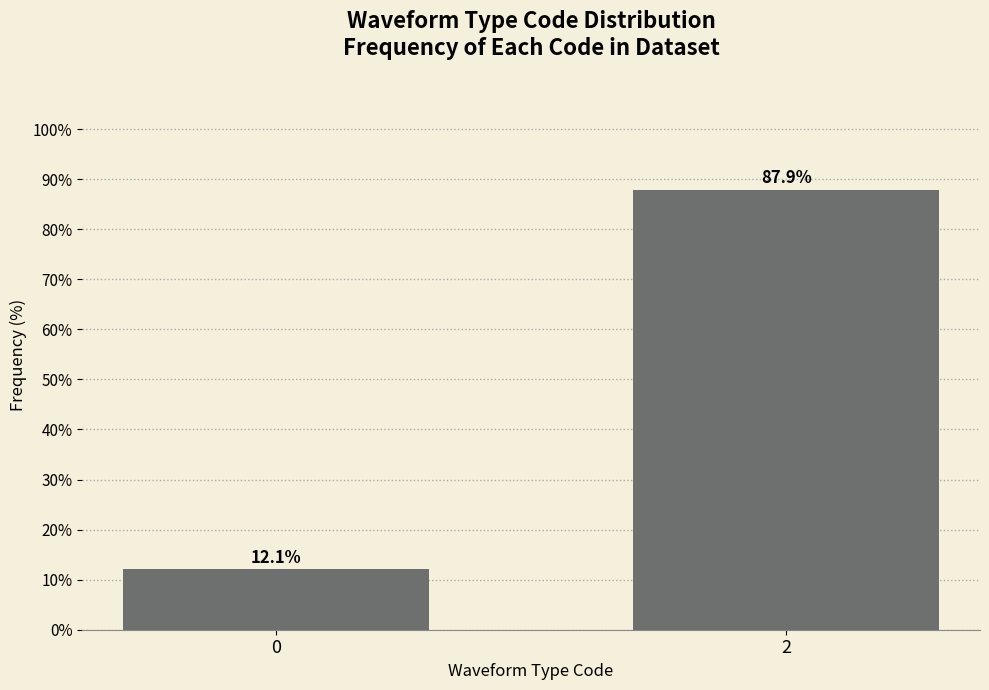

Reading left to right, what are all the values shown in this chart?

0=12.1	2=87.9